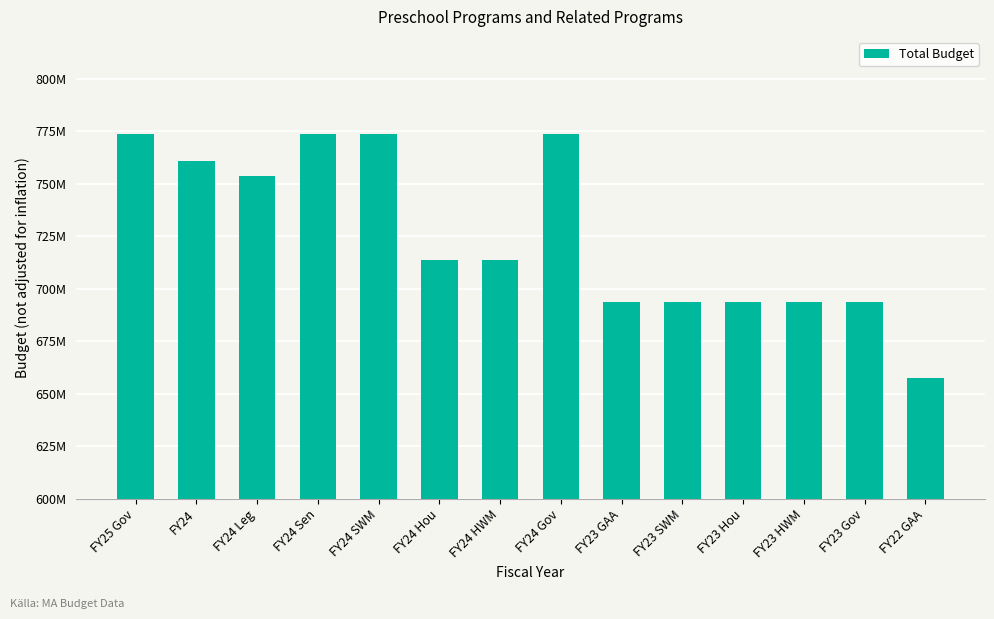

True or false: the data shows 693650367 at FY23 Gov.

True